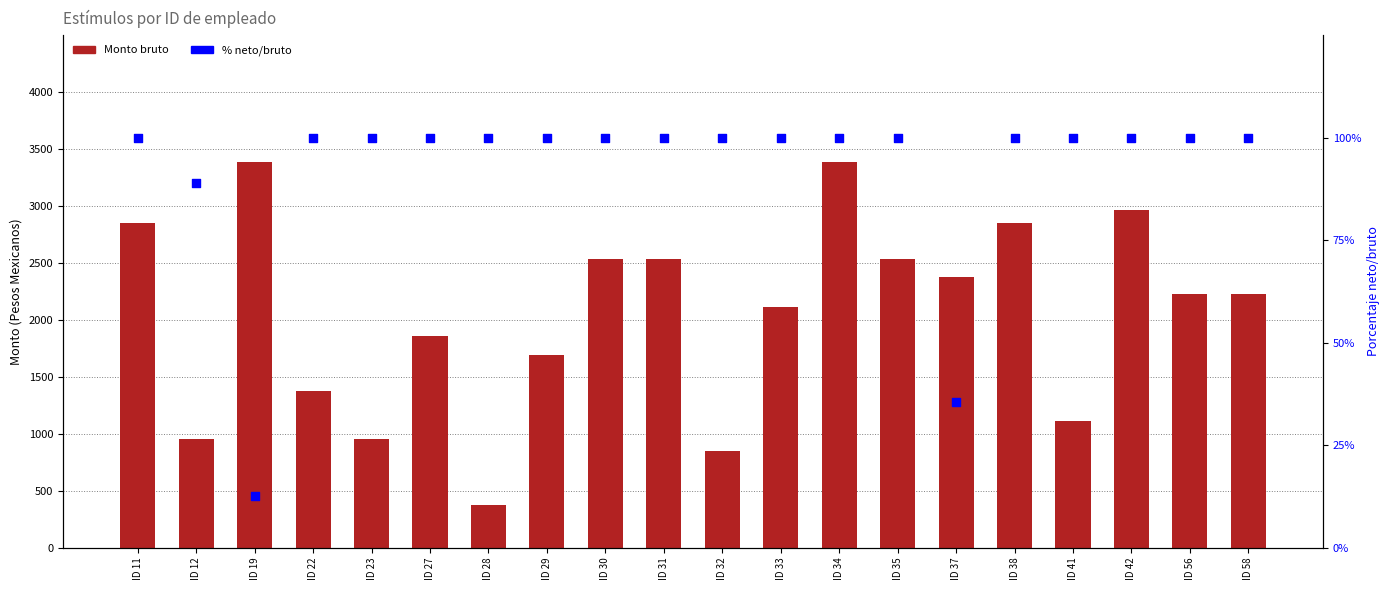

Which series has the largest total across all categories?

Monto bruto